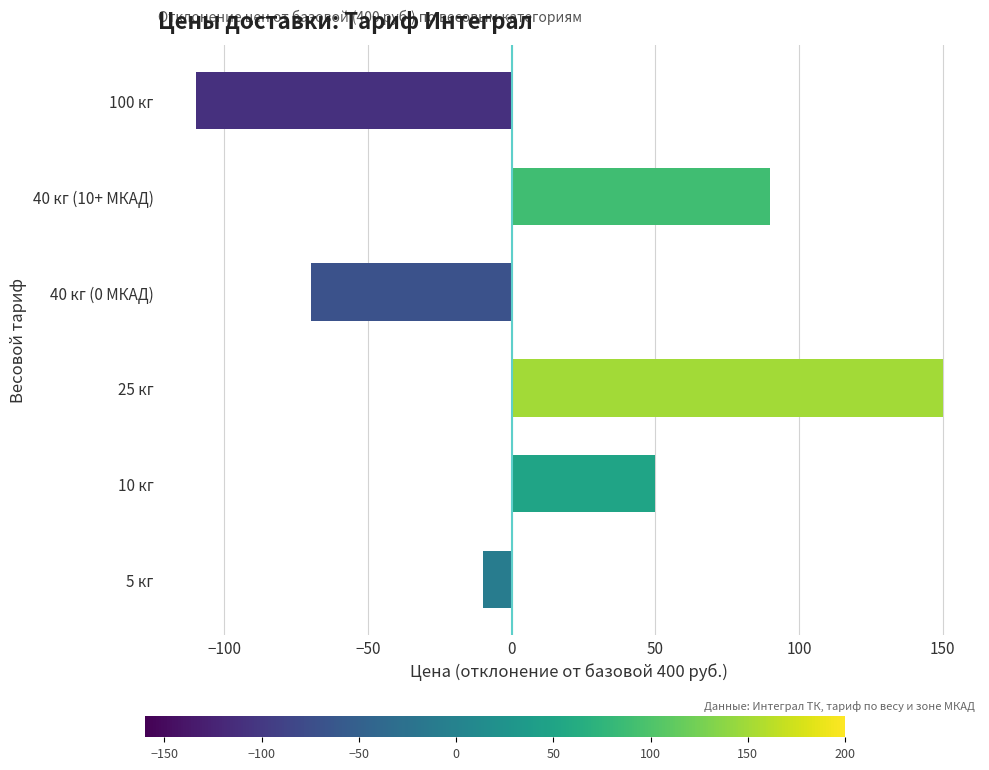

Does the chart contain stacked bars?

No